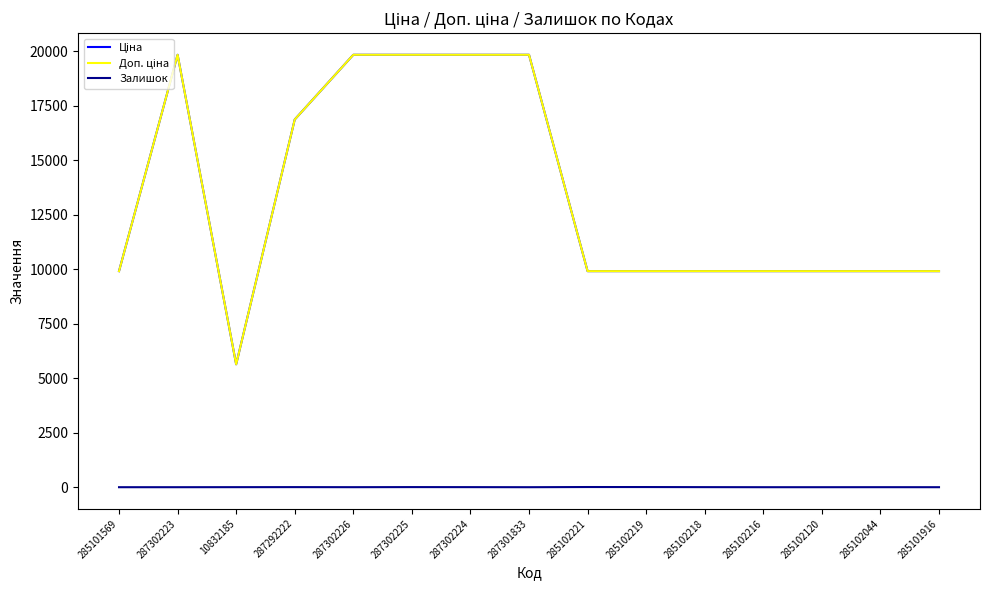

Does the chart have visible grid lines?

No